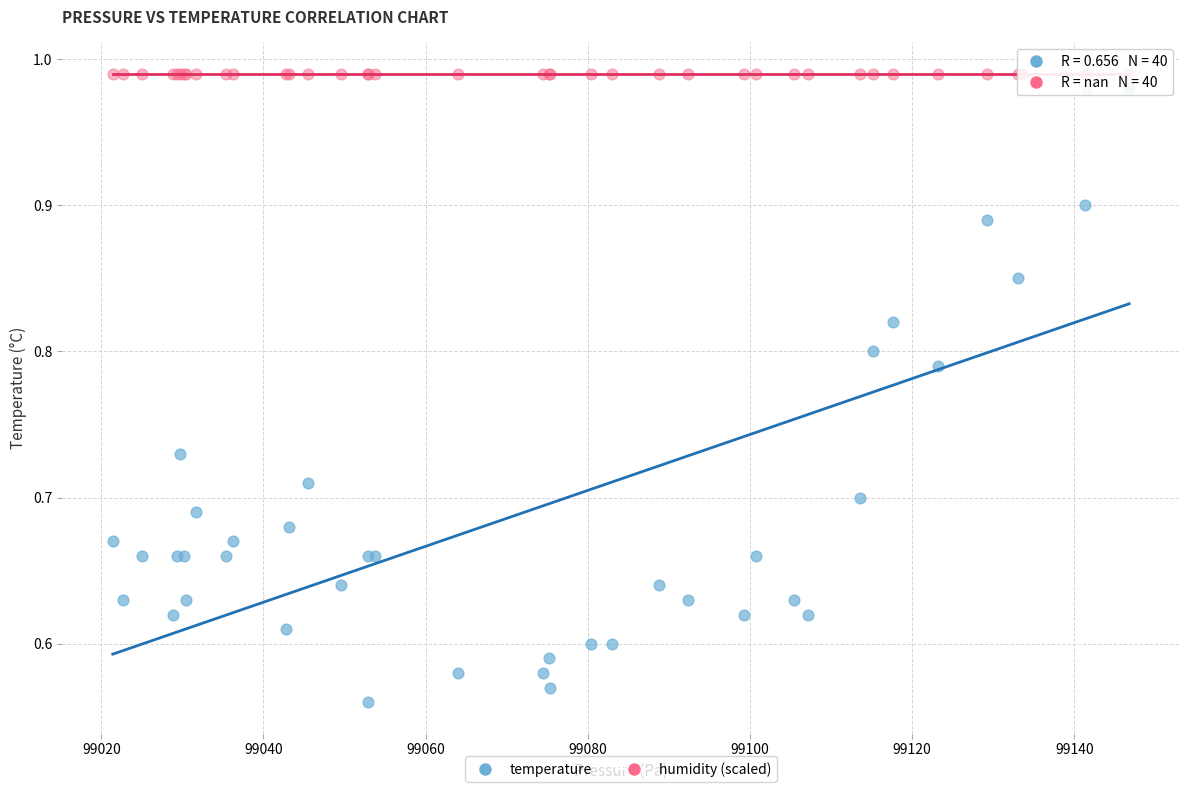

What are all the series names shown in the legend?

temperature, humidity (scaled)